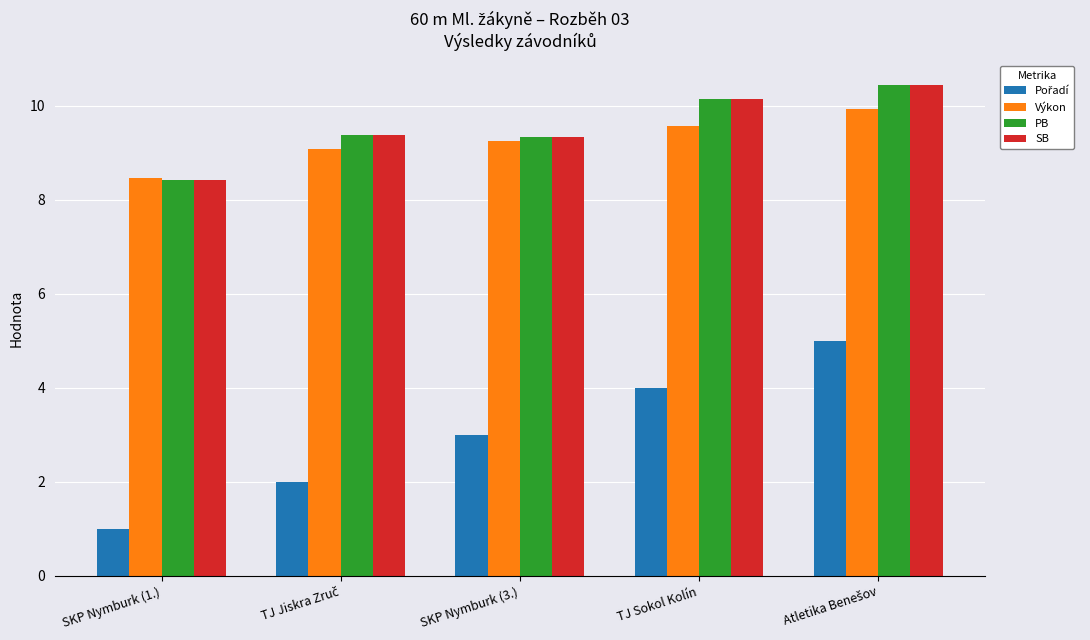

At which category does the chart reach its minimum across all series?

SKP Nymburk (1.)